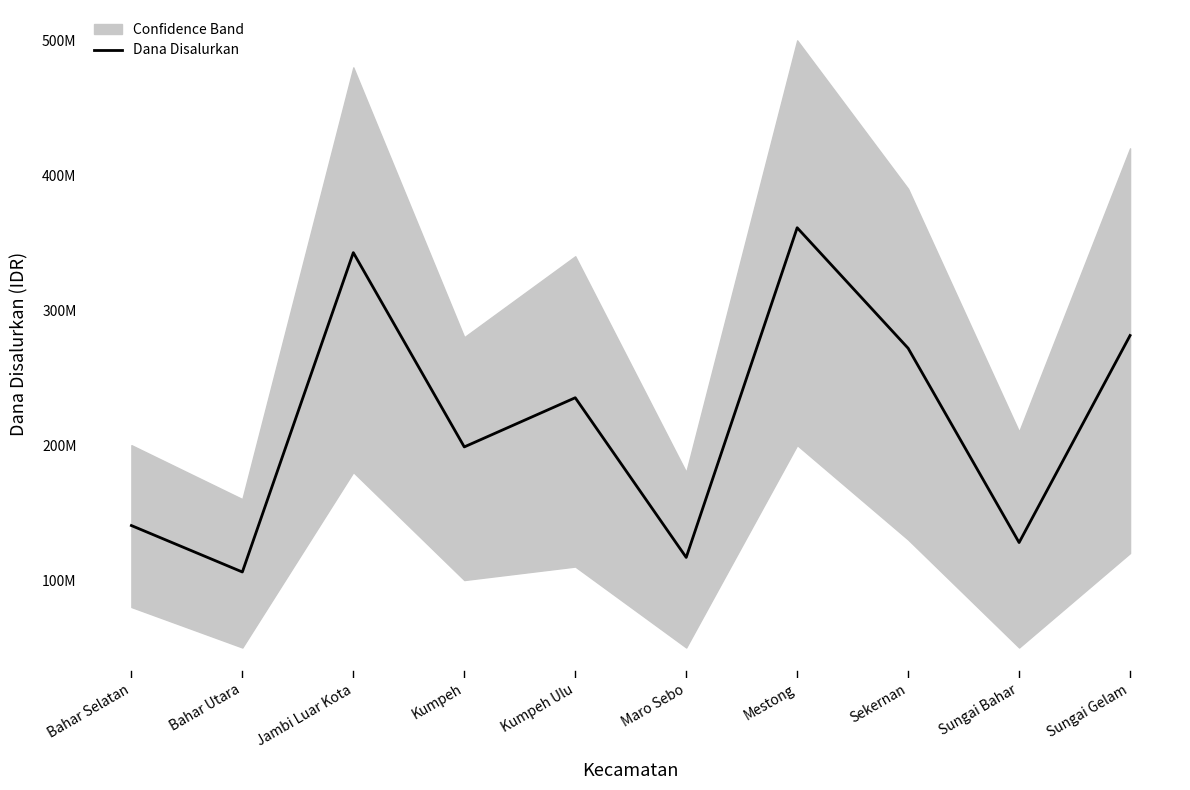

Reading right to left, what are all the values shown in this chart?

281250000	127800000	271800000	361125000	116775000	235125000	198675000	342675000	105975000	140400000